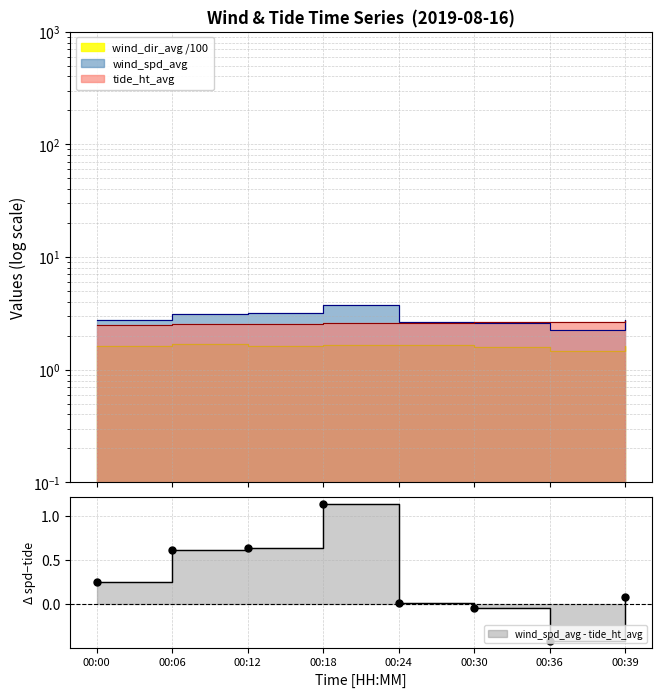

At how many categories does at least one series exceed 1?

8